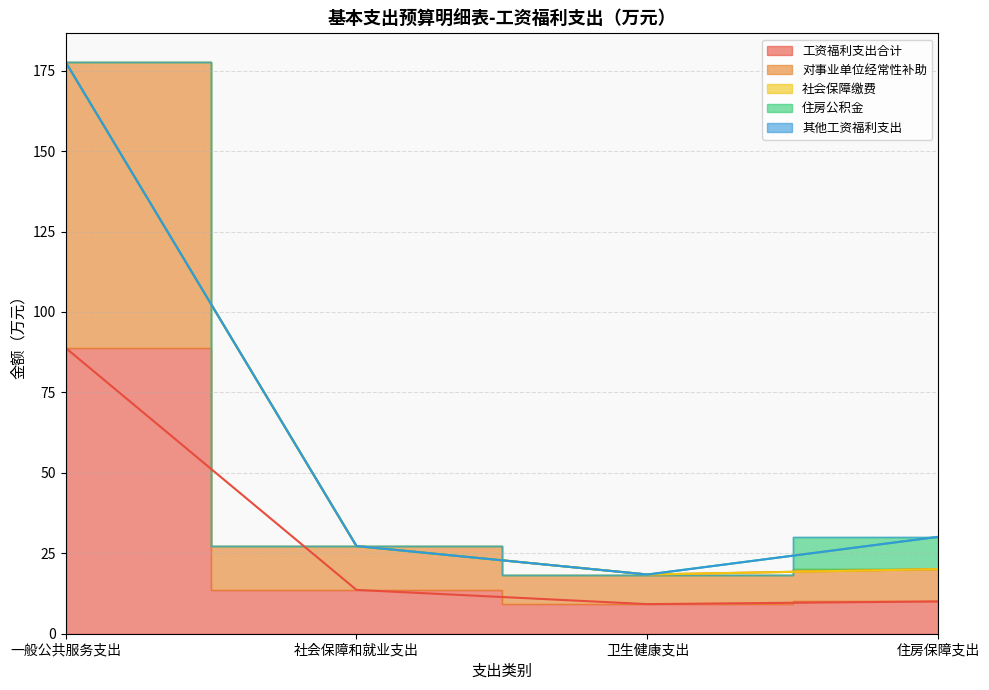

What position from the left is 卫生健康支出?

3